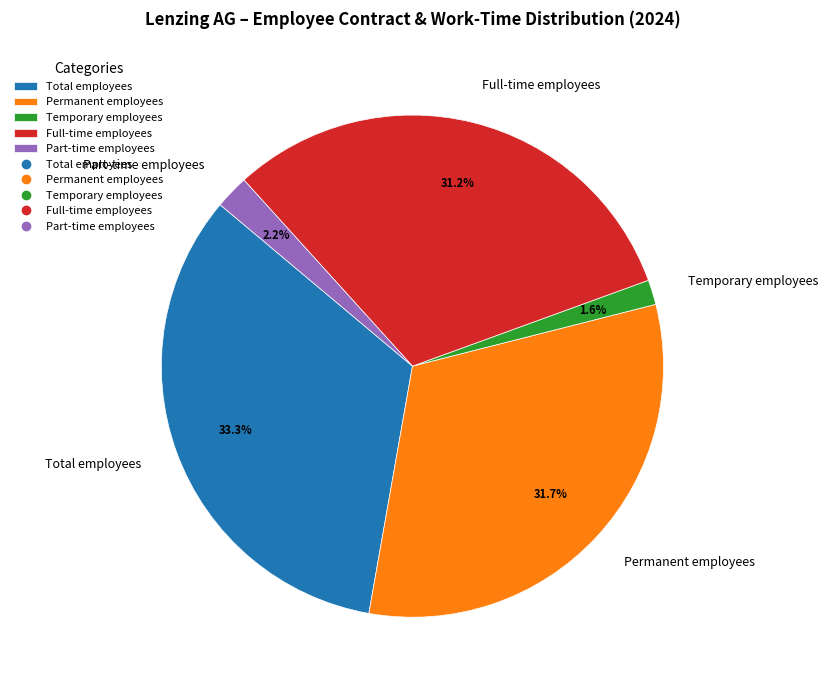

To the nearest percent, what is the difference between the largest and smallest slice percentages?

32%